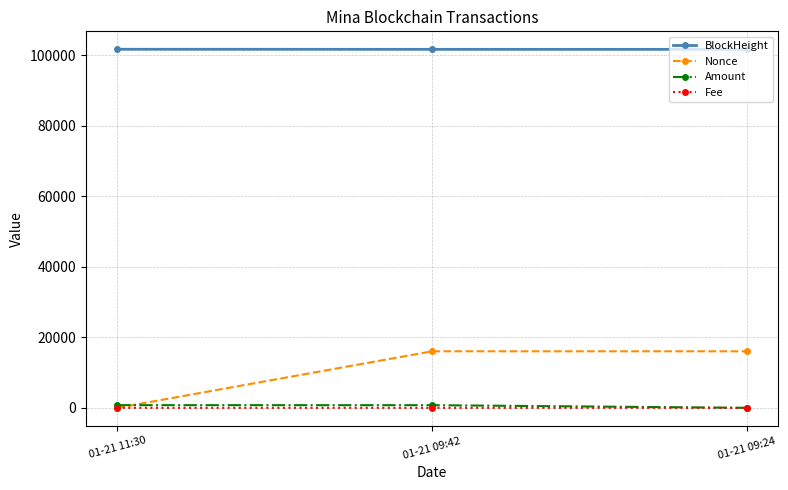

What is the difference between the maximum and minimum values in the BlockHeight series?

29.0